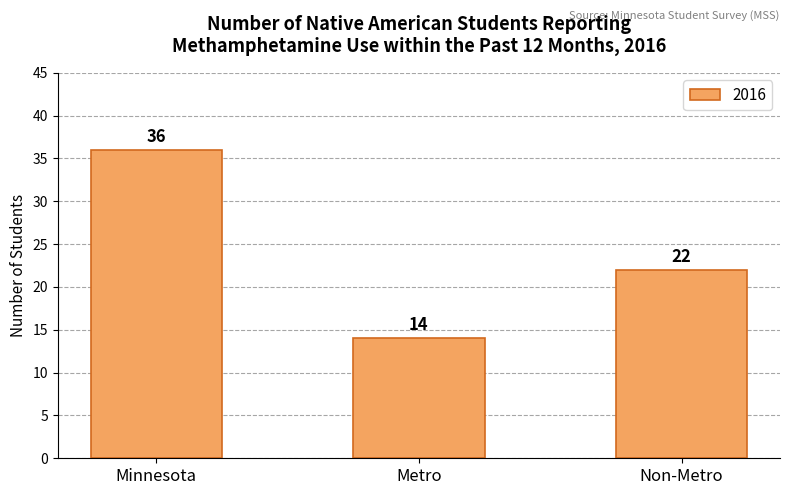

How many data points does each series have?

3